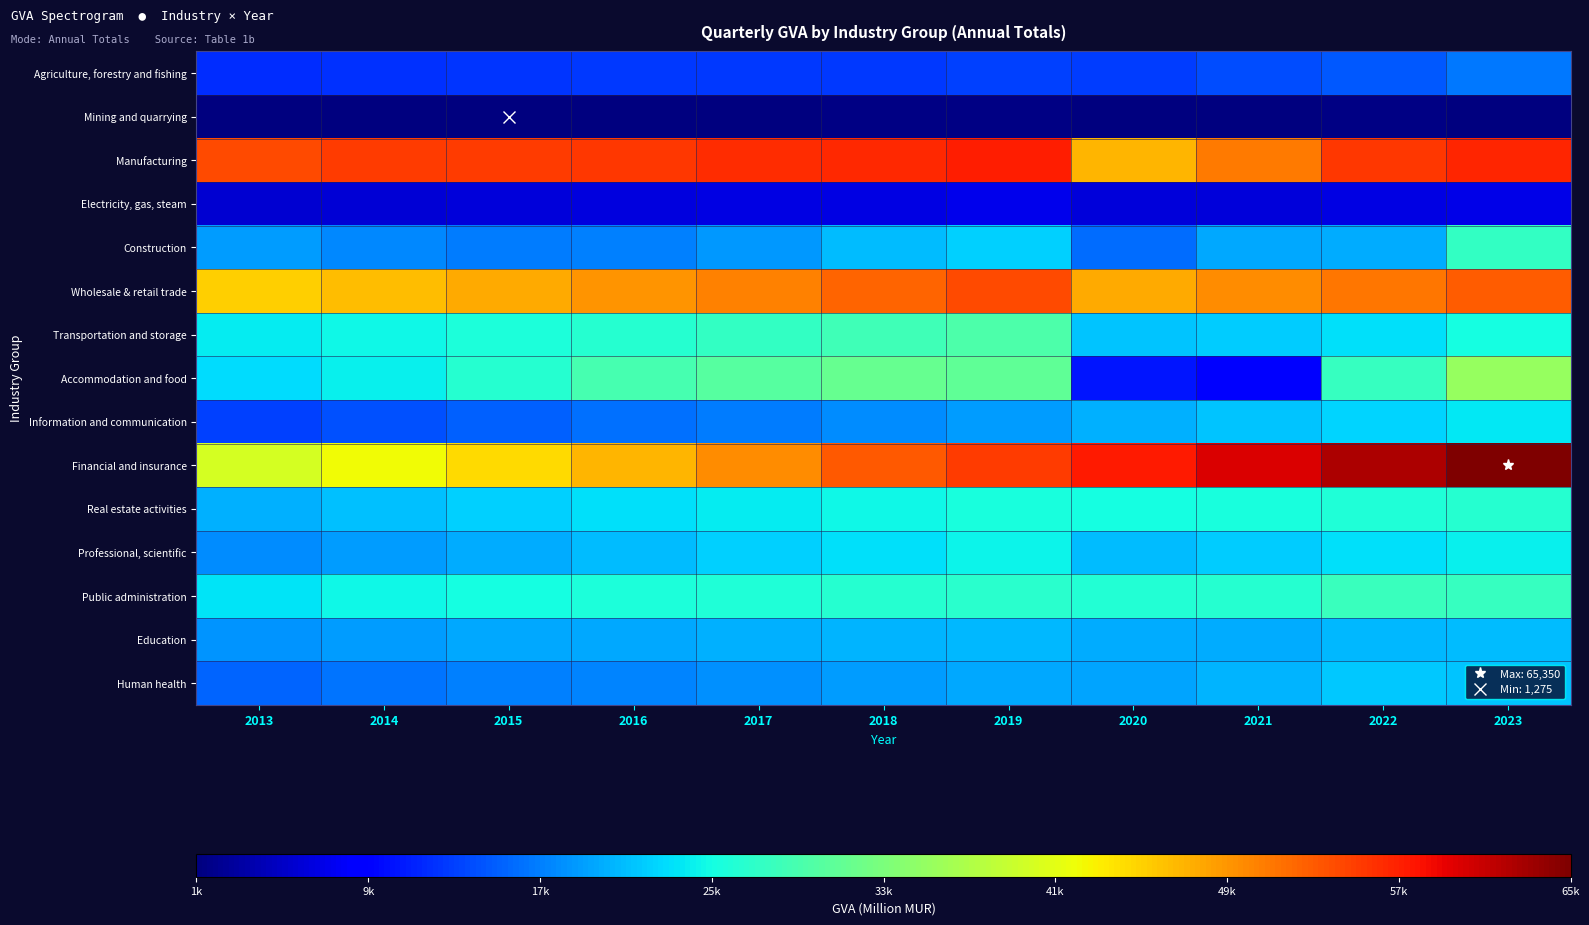

How many series are shown in this chart?

15